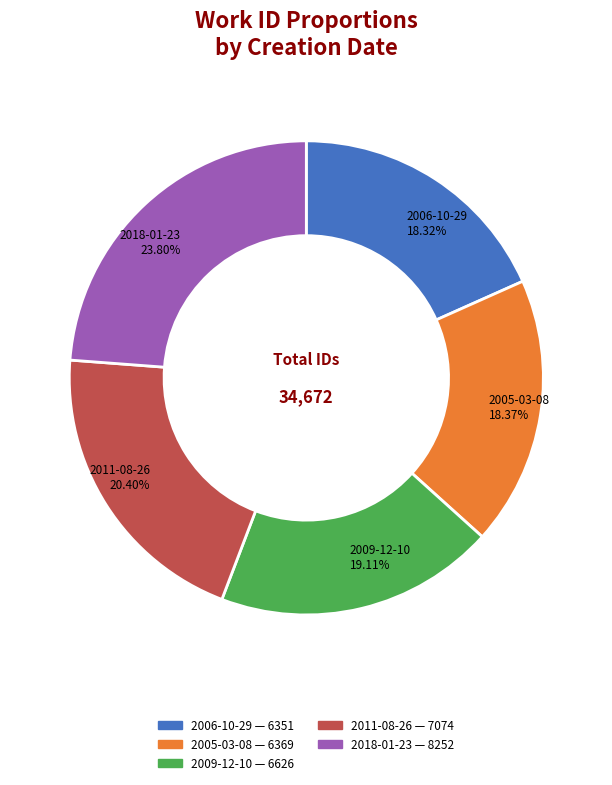

What is the ratio of the value at 2005-03-08 to the value at 2018-01-23?

0.8